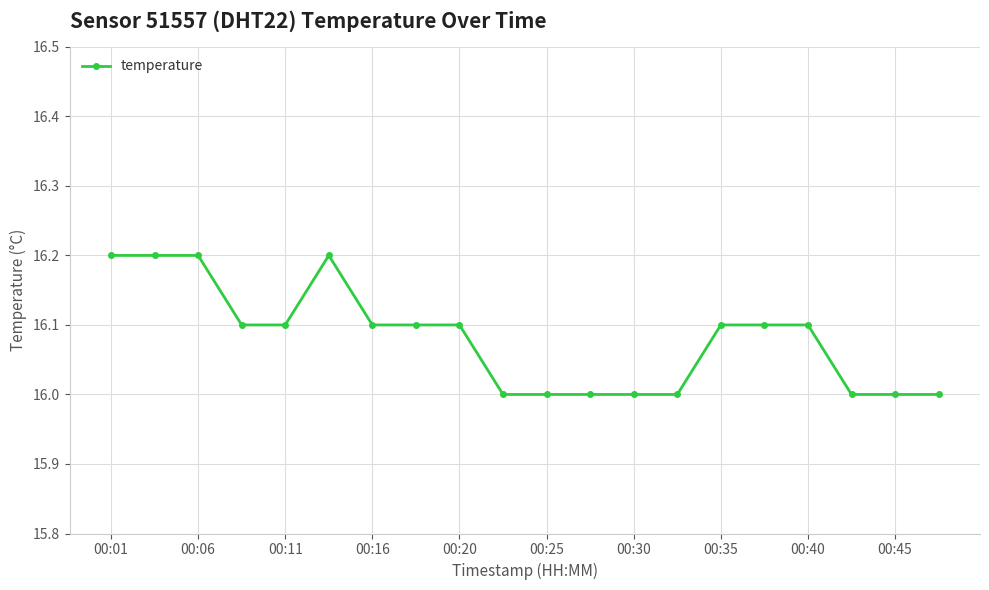

True or false: there are more than 0 points higher than both neighbors.

True